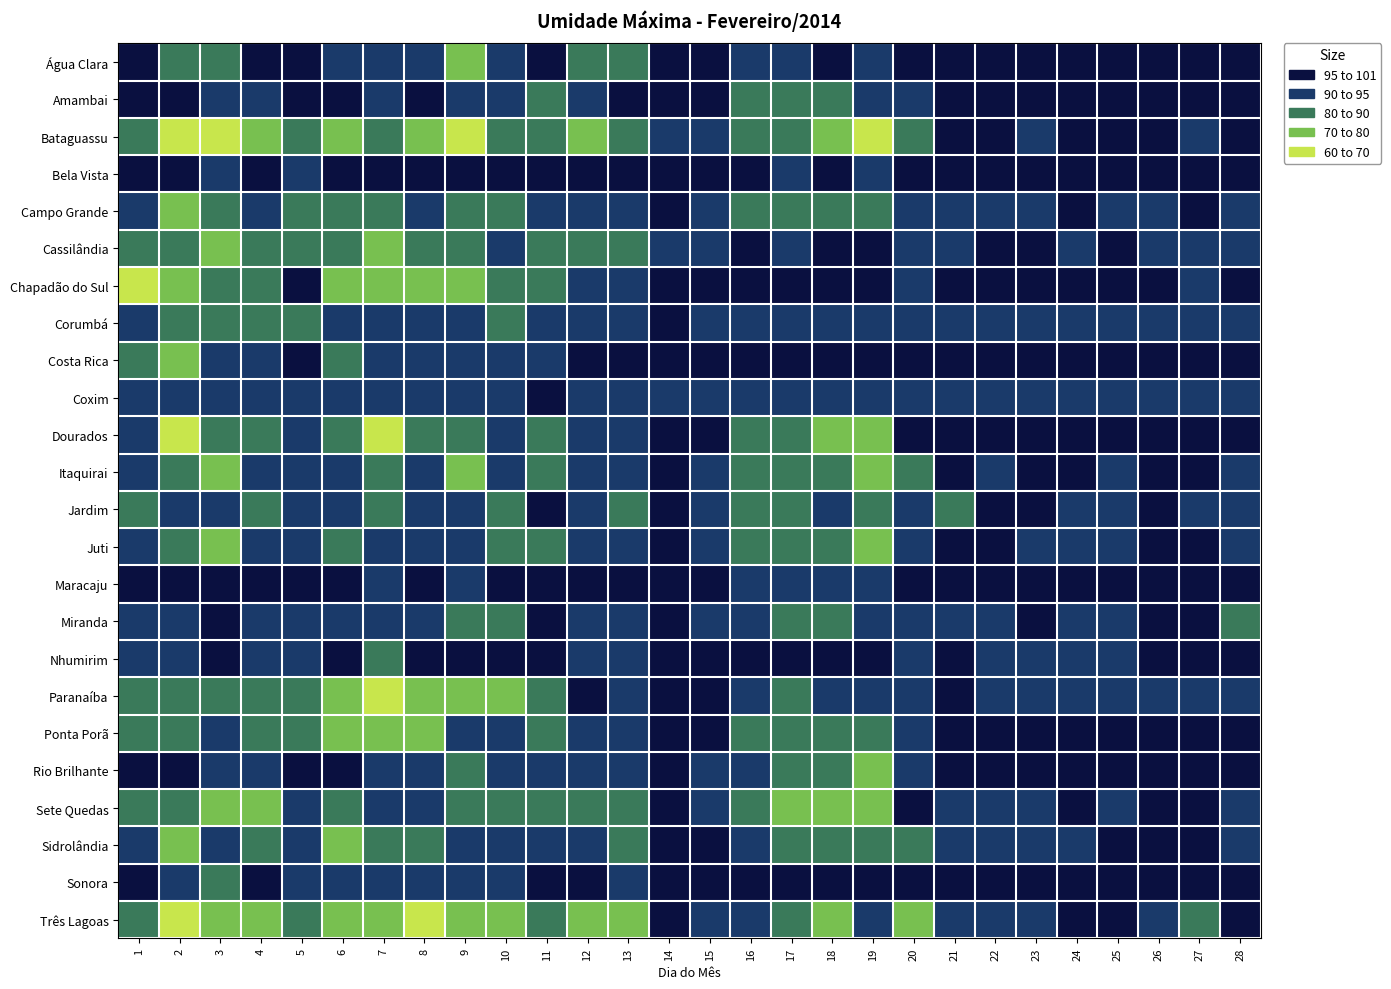

Reading left to right, list all the values displayed in this chart.

Água Clara: 1=95	2=82	3=86	4=95	5=96	6=93	7=91	8=92	9=78	10=91	11=95	12=87	13=87	14=97	15=98	16=94	17=93	18=95	19=91	20=96	21=96	22=97	23=98	24=98	25=95	26=97	27=98	28=96
Amambai: 1=96	2=95	3=92	4=90	5=96	6=95	7=90	8=95	9=90	10=91	11=83	12=90	13=95	14=96	15=96	16=88	17=87	18=83	19=90	20=94	21=96	22=96	23=96	24=95	25=96	26=96	27=95	28=95
Bataguassu: 1=81	2=60	3=69	4=71	5=85	6=77	7=89	8=78	9=64	10=81	11=89	12=78	13=86	14=93	15=93	16=86	17=84	18=76	19=68	20=87	21=96	22=96	23=94	24=95	25=96	26=96	27=94	28=95
Bela Vista: 1=95	2=98	3=91	4=95	5=94	6=95	7=98	8=97	9=97	10=95	11=95	12=97	13=97	14=100	15=99	16=99	17=93	18=100	19=94	20=98	21=98	22=96	23=98	24=95	25=98	26=100	27=100	28=98
Campo Grande: 1=92	2=79	3=84	4=93	5=83	6=83	7=80	8=93	9=86	10=83	11=93	12=94	13=90	14=95	15=92	16=84	17=85	18=84	19=85	20=93	21=92	22=93	23=94	24=95	25=93	26=94	27=95	28=93
Cassilândia: 1=83	2=80	3=78	4=81	5=81	6=81	7=75	8=81	9=85	10=91	11=86	12=88	13=88	14=90	15=93	16=95	17=94	18=95	19=95	20=94	21=94	22=95	23=95	24=94	25=95	26=94	27=93	28=94
Chapadão do Sul: 1=68	2=76	3=84	4=86	5=95	6=72	7=70	8=75	9=79	10=85	11=84	12=90	13=94	14=95	15=96	16=96	17=96	18=96	19=96	20=94	21=95	22=95	23=96	24=95	25=95	26=95	27=94	28=95
Corumbá: 1=92	2=87	3=89	4=87	5=83	6=92	7=93	8=94	9=92	10=89	11=92	12=90	13=92	14=95	15=94	16=94	17=93	18=91	19=93	20=94	21=94	22=94	23=94	24=94	25=93	26=93	27=91	28=92
Costa Rica: 1=82	2=79	3=94	4=93	5=99	6=85	7=91	8=92	9=94	10=93	11=93	12=96	13=97	14=98	15=98	16=97	17=97	18=98	19=98	20=96	21=97	22=97	23=97	24=96	25=99	26=99	27=98	28=99
Coxim: 1=94	2=93	3=94	4=92	5=93	6=94	7=93	8=94	9=91	10=91	11=95	12=92	13=94	14=93	15=94	16=93	17=92	18=94	19=93	20=94	21=93	22=93	23=93	24=94	25=94	26=94	27=92	28=94
Dourados: 1=91	2=69	3=85	4=89	5=90	6=83	7=68	8=83	9=89	10=91	11=83	12=90	13=94	14=96	15=95	16=88	17=85	18=79	19=76	20=97	21=96	22=96	23=96	24=96	25=97	26=97	27=96	28=96
Itaquirai: 1=94	2=88	3=74	4=90	5=94	6=91	7=89	8=91	9=79	10=94	11=88	12=92	13=94	14=96	15=93	16=81	17=81	18=81	19=77	20=89	21=96	22=94	23=95	24=96	25=94	26=95	27=96	28=91
Jardim: 1=89	2=94	3=91	4=89	5=92	6=90	7=89	8=93	9=91	10=87	11=95	12=94	13=88	14=96	15=94	16=80	17=80	18=90	19=85	20=91	21=89	22=95	23=95	24=93	25=94	26=95	27=93	28=90
Juti: 1=92	2=85	3=77	4=93	5=94	6=89	7=90	8=90	9=90	10=86	11=81	12=93	13=94	14=95	15=93	16=80	17=83	18=83	19=78	20=93	21=96	22=96	23=93	24=94	25=94	26=96	27=96	28=93
Maracaju: 1=100	2=100	3=100	4=98	5=100	6=95	7=94	8=100	9=91	10=100	11=100	12=97	13=100	14=100	15=100	16=92	17=93	18=90	19=91	20=98	21=100	22=100	23=100	24=100	25=100	26=100	27=99	28=98
Miranda: 1=92	2=90	3=95	4=92	5=94	6=92	7=91	8=91	9=89	10=89	11=95	12=94	13=91	14=96	15=94	16=92	17=88	18=88	19=91	20=94	21=94	22=94	23=96	24=94	25=94	26=95	27=95	28=85
Nhumirim: 1=92	2=93	3=96	4=94	5=94	6=95	7=89	8=95	9=95	10=96	11=96	12=93	13=93	14=96	15=95	16=96	17=95	18=95	19=95	20=93	21=95	22=93	23=94	24=94	25=93	26=96	27=95	28=95
Paranaíba: 1=87	2=80	3=82	4=82	5=85	6=77	7=69	8=76	9=71	10=79	11=81	12=95	13=91	14=95	15=95	16=91	17=89	18=92	19=91	20=90	21=95	22=94	23=92	24=92	25=92	26=94	27=93	28=92
Ponta Porã: 1=86	2=80	3=90	4=83	5=89	6=74	7=71	8=76	9=92	10=92	11=86	12=94	13=91	14=96	15=96	16=85	17=88	18=82	19=86	20=94	21=100	22=98	23=96	24=96	25=96	26=100	27=99	28=98
Rio Brilhante: 1=96	2=95	3=94	4=94	5=96	6=96	7=90	8=93	9=88	10=93	11=93	12=90	13=91	14=96	15=94	16=91	17=85	18=81	19=78	20=93	21=96	22=95	23=96	24=96	25=96	26=96	27=96	28=95
Sete Quedas: 1=80	2=83	3=76	4=73	5=90	6=85	7=91	8=90	9=87	10=89	11=80	12=89	13=87	14=95	15=92	16=86	17=79	18=79	19=77	20=95	21=94	22=94	23=94	24=95	25=94	26=96	27=95	28=94
Sidrolândia: 1=94	2=78	3=91	4=88	5=93	6=79	7=83	8=87	9=90	10=91	11=92	12=94	13=88	14=95	15=95	16=91	17=87	18=88	19=87	20=89	21=93	22=94	23=94	24=94	25=95	26=95	27=95	28=94
Sonora: 1=95	2=93	3=89	4=96	5=93	6=93	7=94	8=93	9=94	10=91	11=97	12=96	13=92	14=95	15=96	16=96	17=96	18=96	19=97	20=97	21=96	22=97	23=97	24=96	25=96	26=96	27=97	28=97
Três Lagoas: 1=81	2=63	3=73	4=75	5=81	6=71	7=72	8=66	9=71	10=78	11=88	12=74	13=76	14=95	15=91	16=94	17=88	18=79	19=90	20=77	21=93	22=92	23=94	24=95	25=95	26=92	27=85	28=95